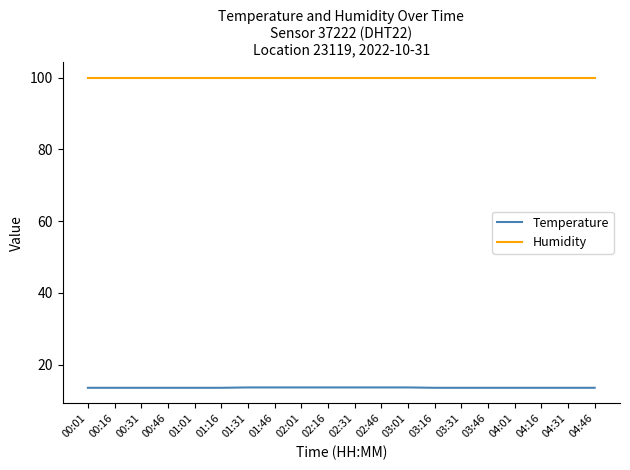

Rank the series by their maximum value, from lowest to highest.

Temperature, Humidity